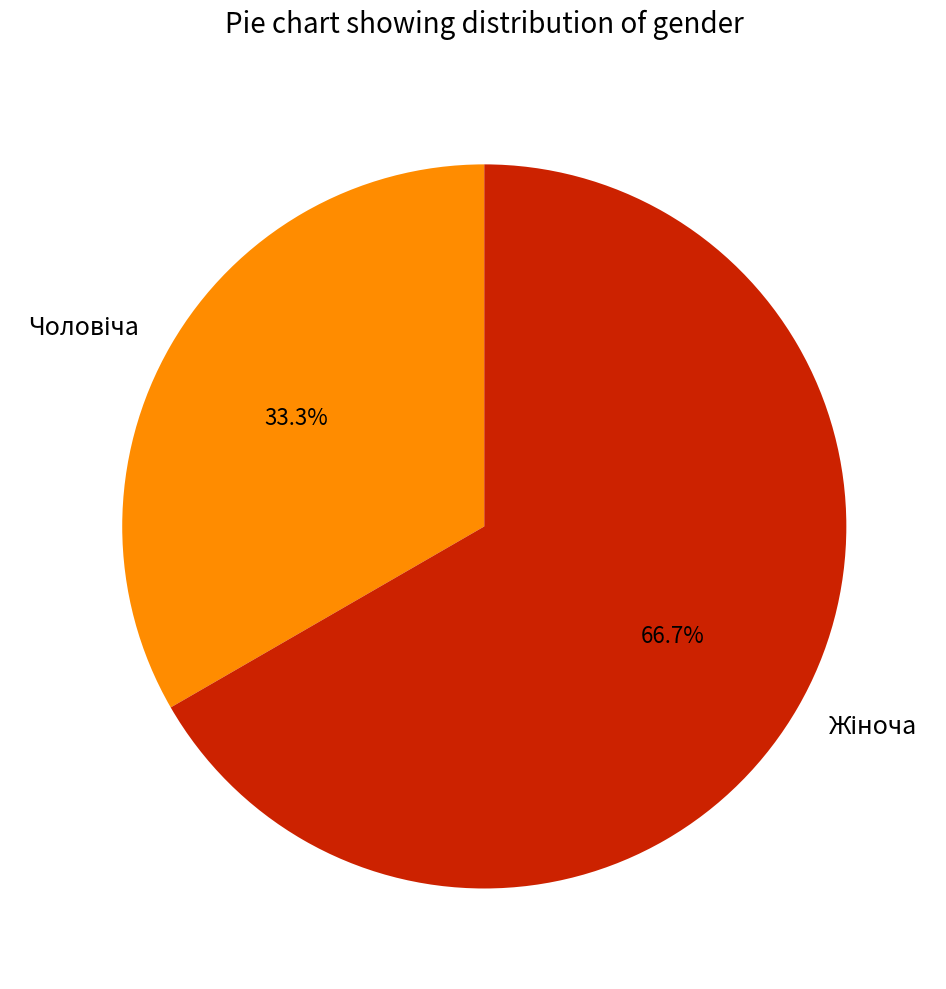

To the nearest percent, what is the difference between the largest and smallest slice percentages?

33%